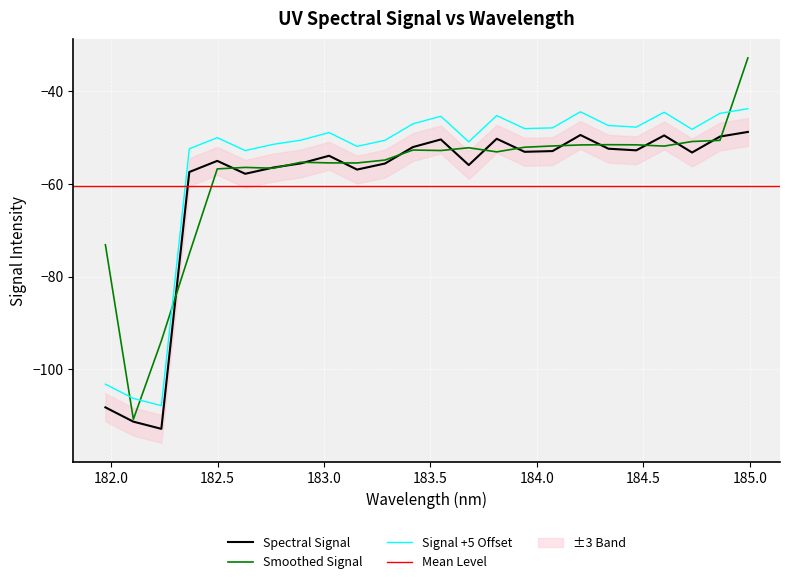

True or false: Spectral Signal and Signal +5 Offset intersect in this chart.

False